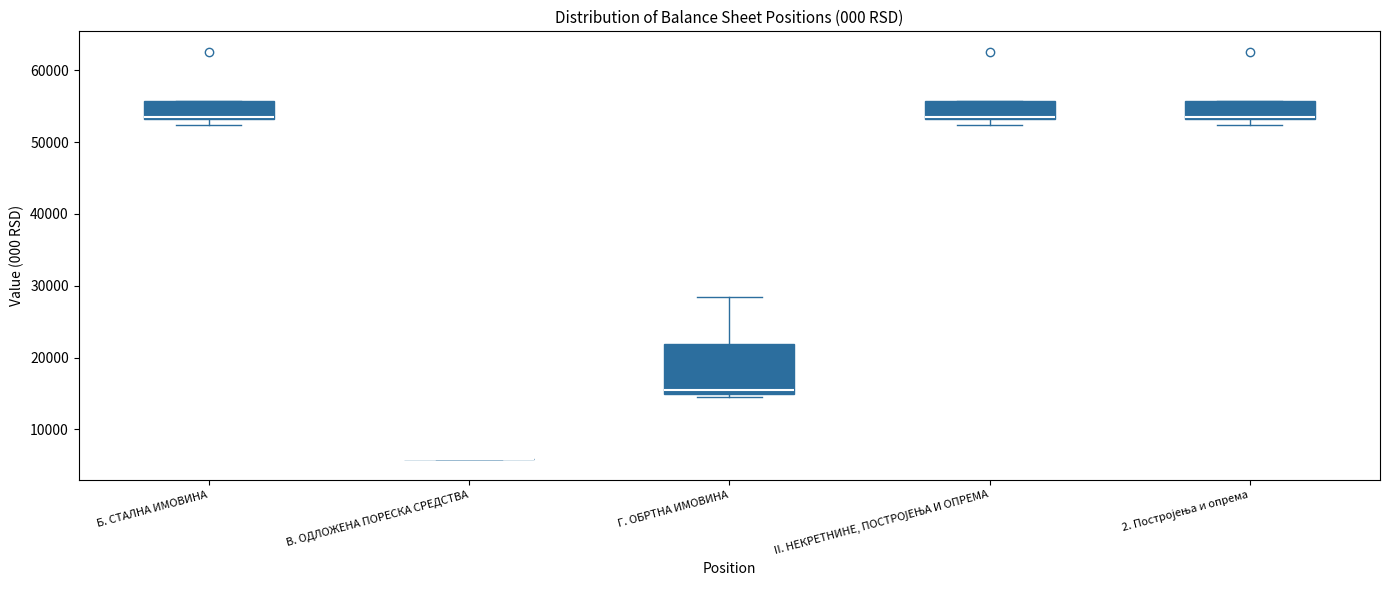

Where is the upper edge of the box for Б. СТАЛНА ИМОВИНА on the y-axis? The values are not printed on the chart, so give them approximately, as read against the axis.

56000